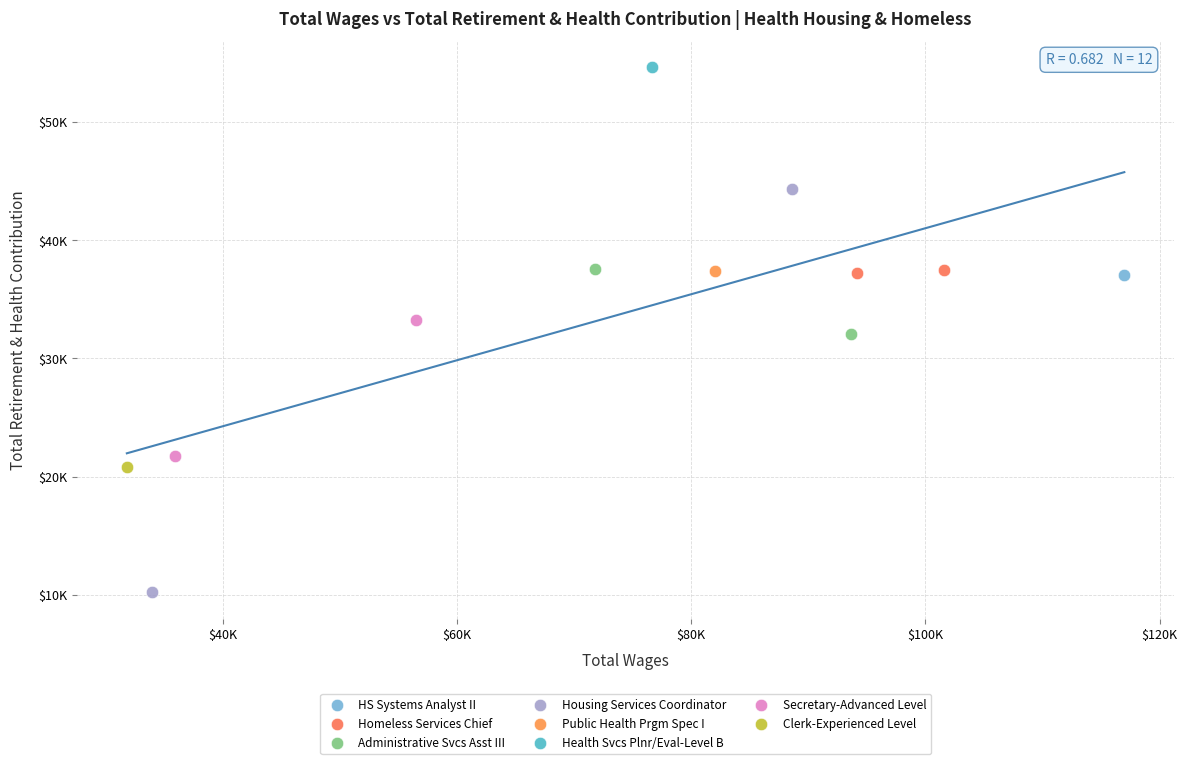

What are all the series names shown in the legend?

HS Systems Analyst II, Homeless Services Chief, Administrative Svcs Asst III, Housing Services Coordinator, Public Health Prgm Spec I, Health Svcs Plnr/Eval-Level B, Secretary-Advanced Level, Clerk-Experienced Level